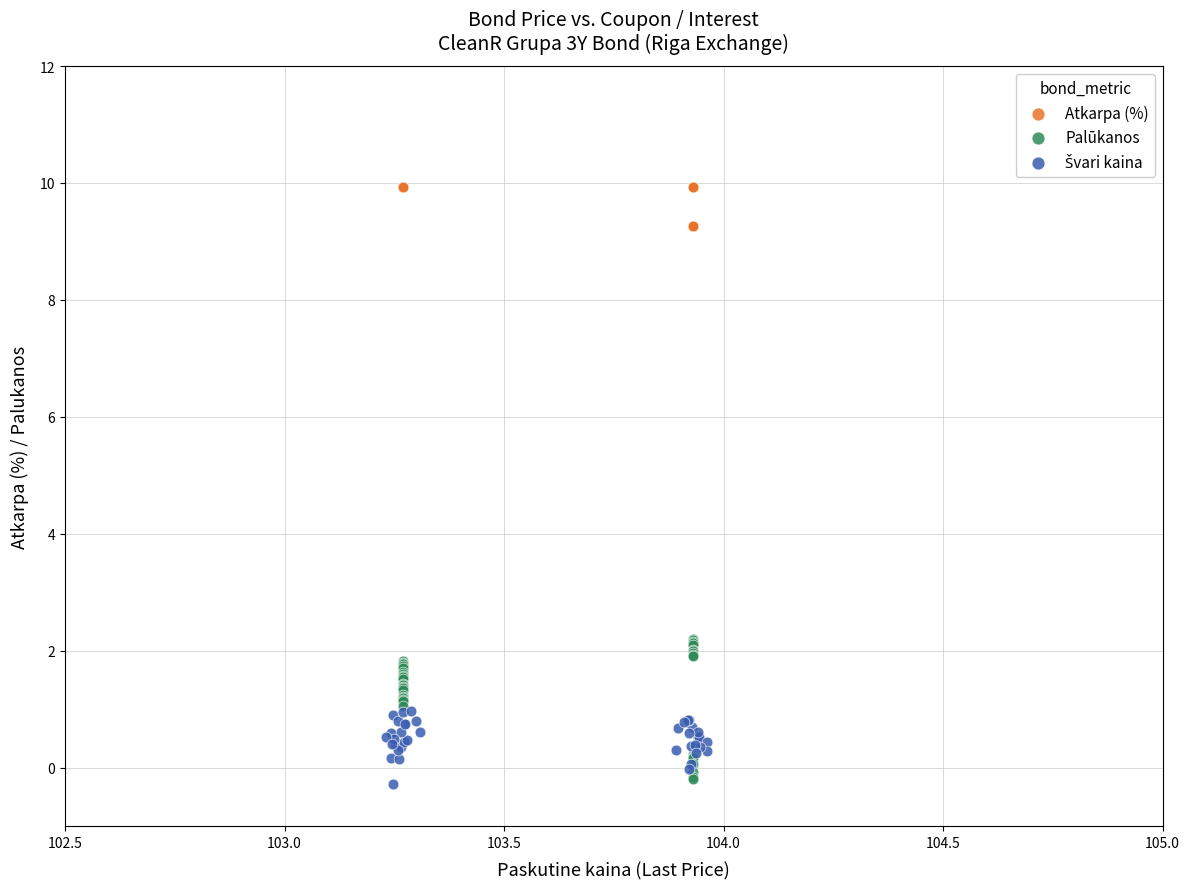

Which series has the largest Y range (max minus min)?

Palūkanos